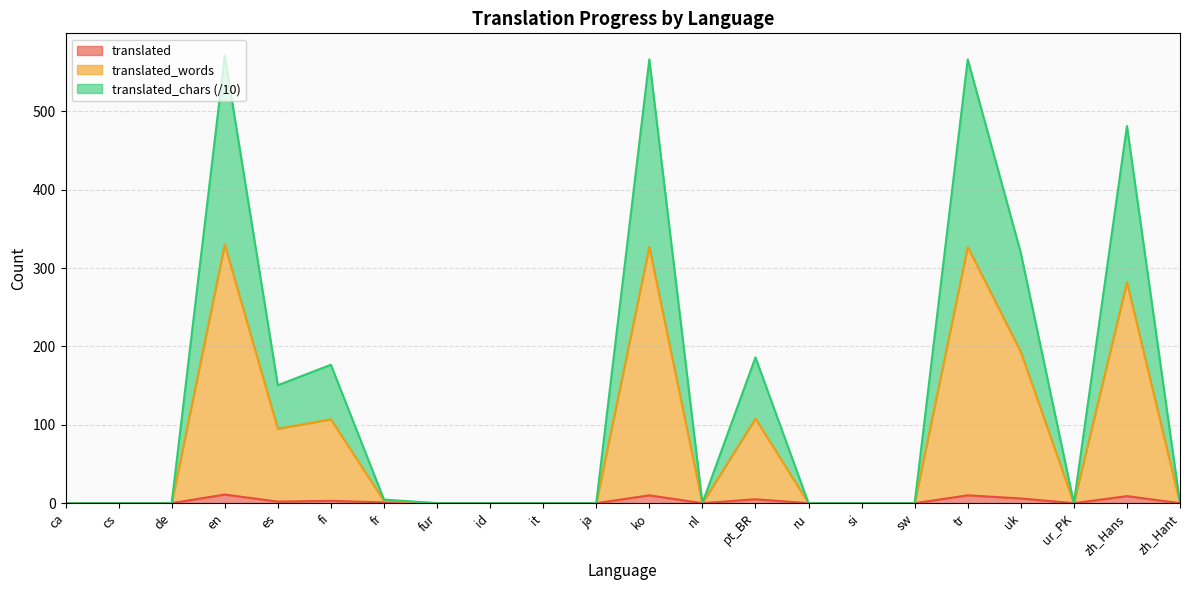

Rank the series by their maximum value, from lowest to highest.

translated, translated_words, translated_chars